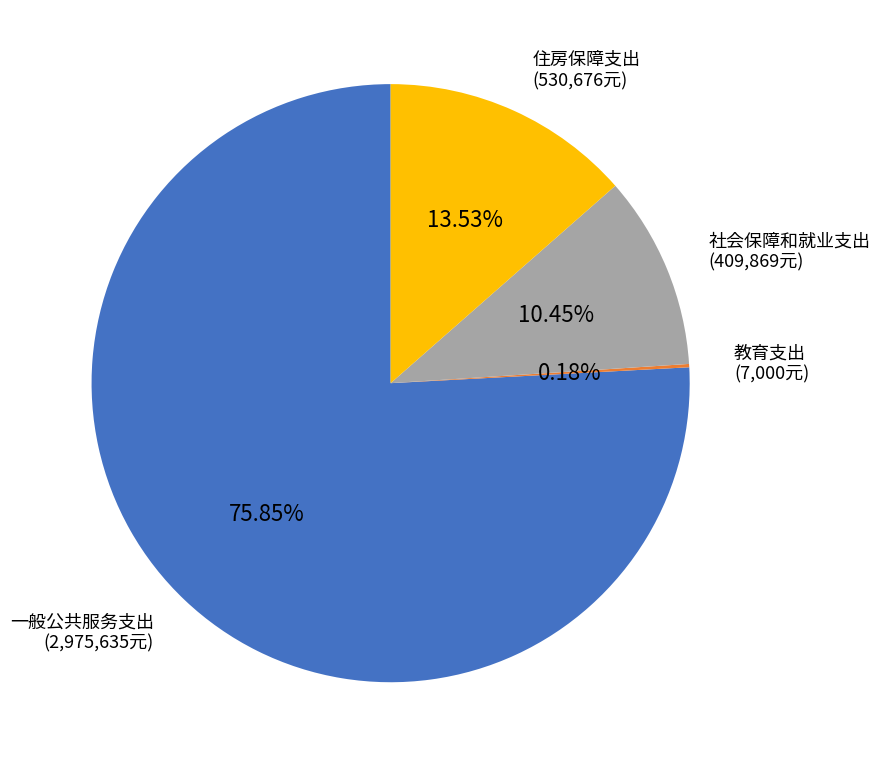

Is 社会保障和就业支出 the majority of the pie?

No